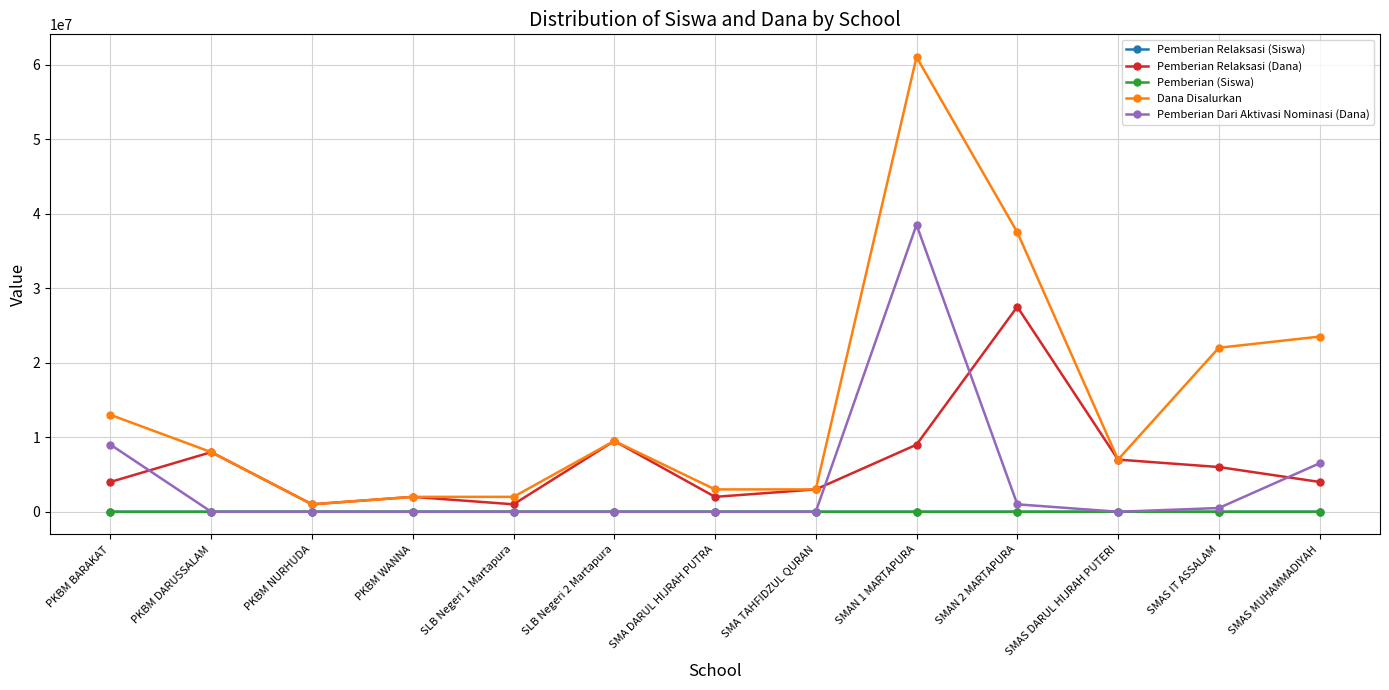

What is the label of the 7th point from the right?

SMA DARUL HIJRAH PUTRA